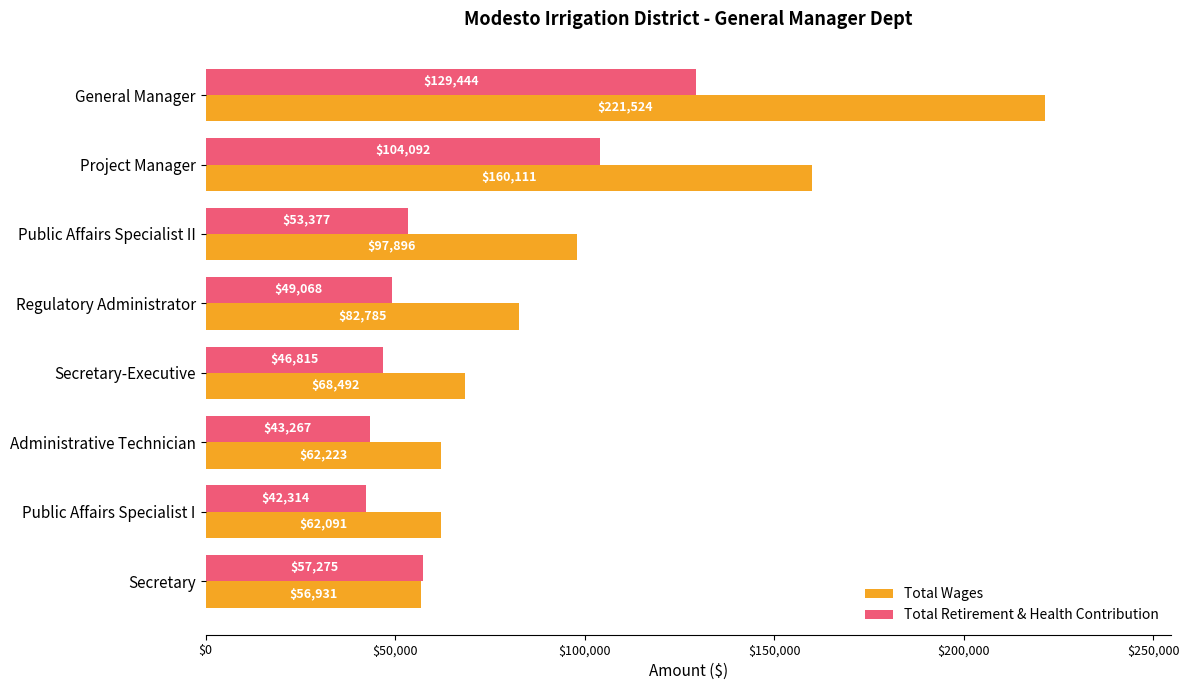

What is the average value of the Total Wages series?

101506.6